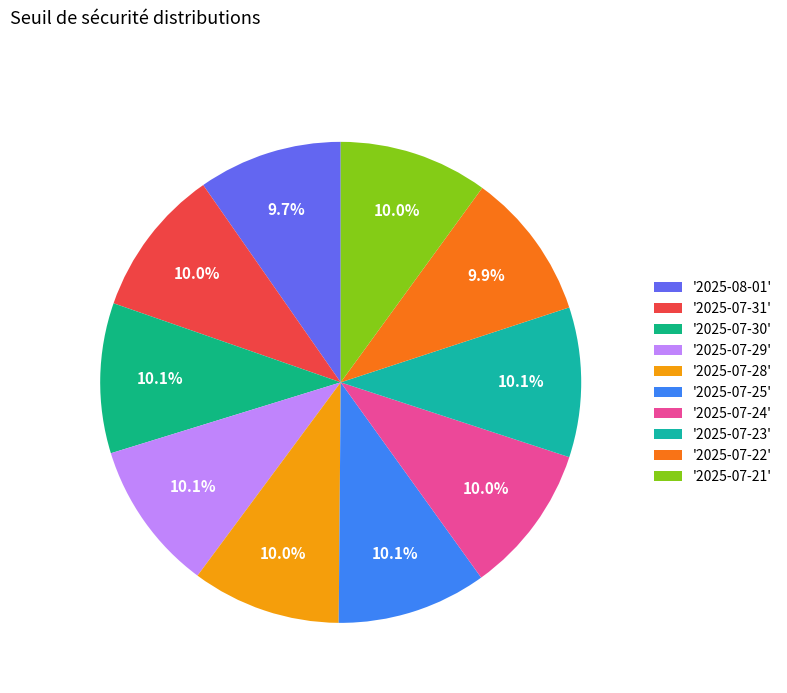

Rank the categories by value from highest to lowest.

2025-07-30, 2025-07-29, 2025-07-23, 2025-07-25, 2025-07-24, 2025-07-28, 2025-07-21, 2025-07-31, 2025-07-22, 2025-08-01